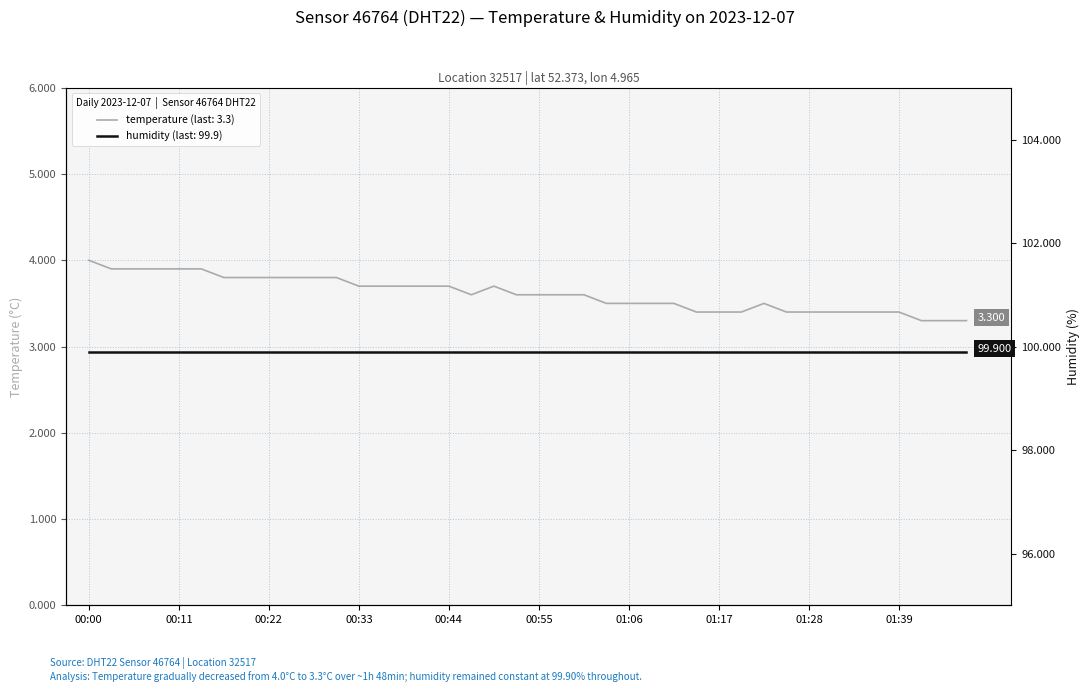

True or false: temperature and humidity intersect in this chart.

False